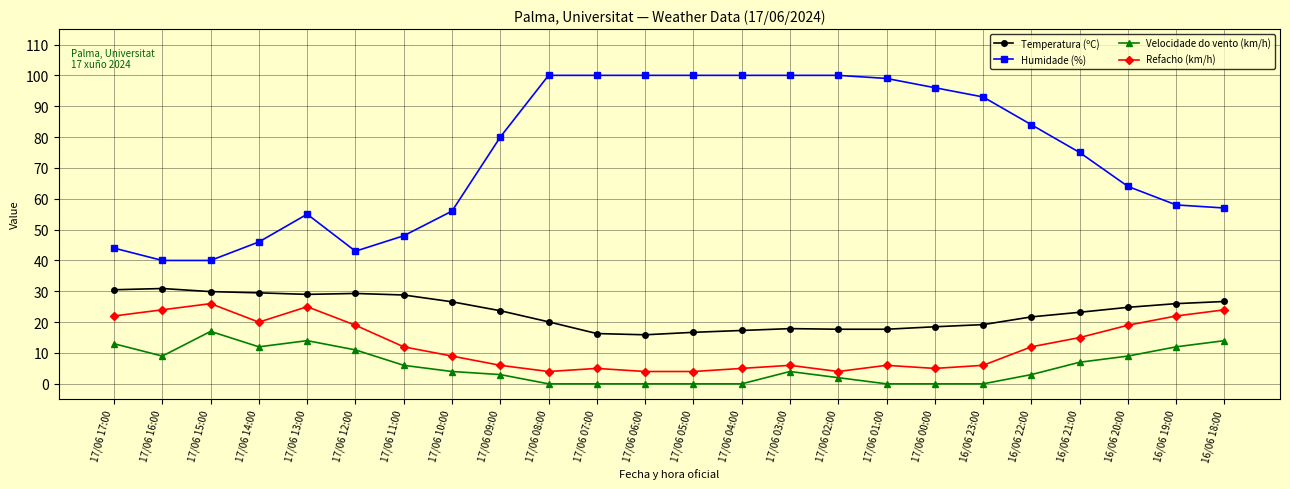

What position from the left is 17/06 07:00?

11